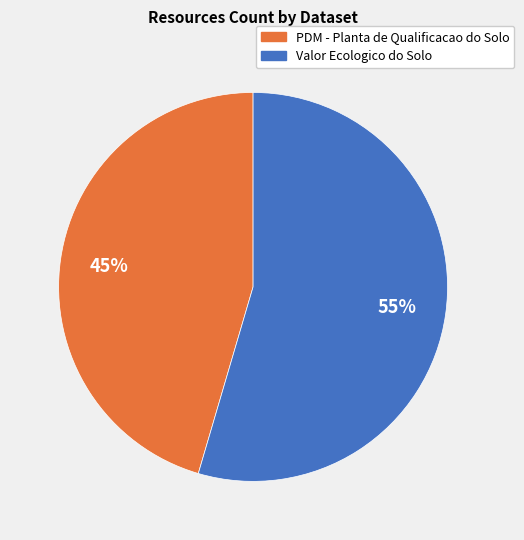

Does PDM - Planta de Qualificacao do Solo account for over 50% of the chart?

No